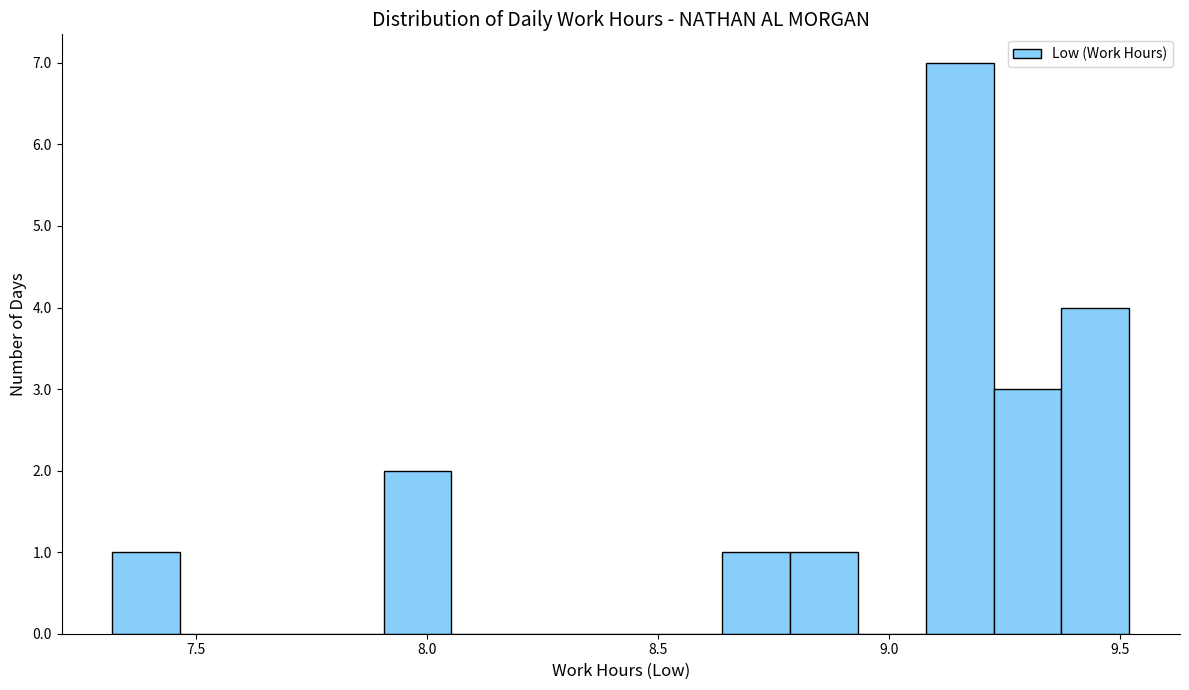

Around what value on the x-axis is the tallest bar? Give the approximate position of its centre, as read against the axis.

9.15